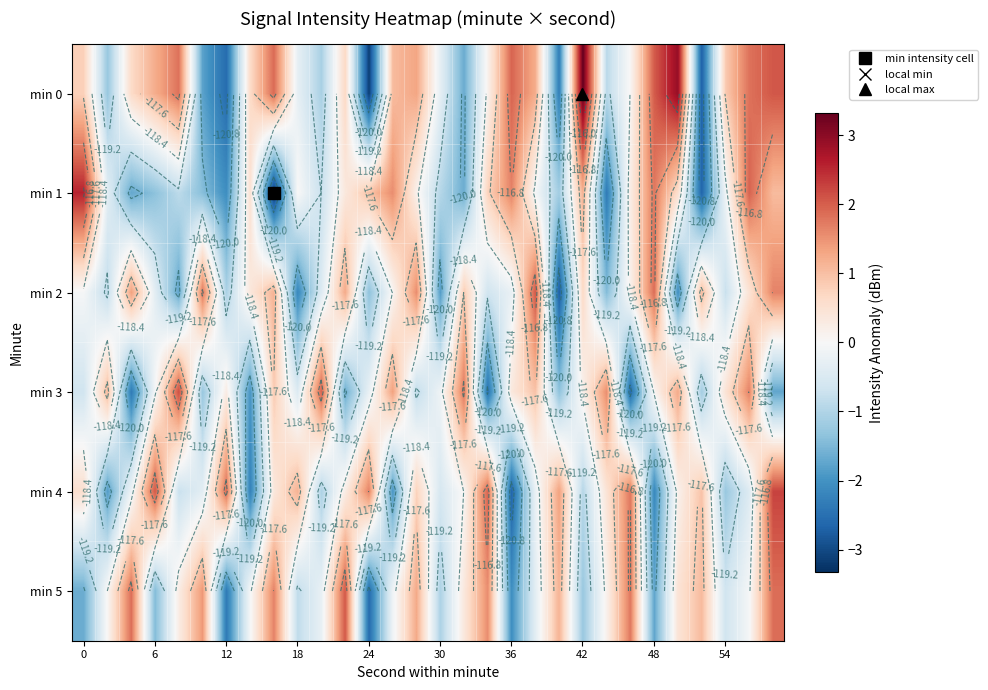

What is the minimum value for min 3?

-2.5